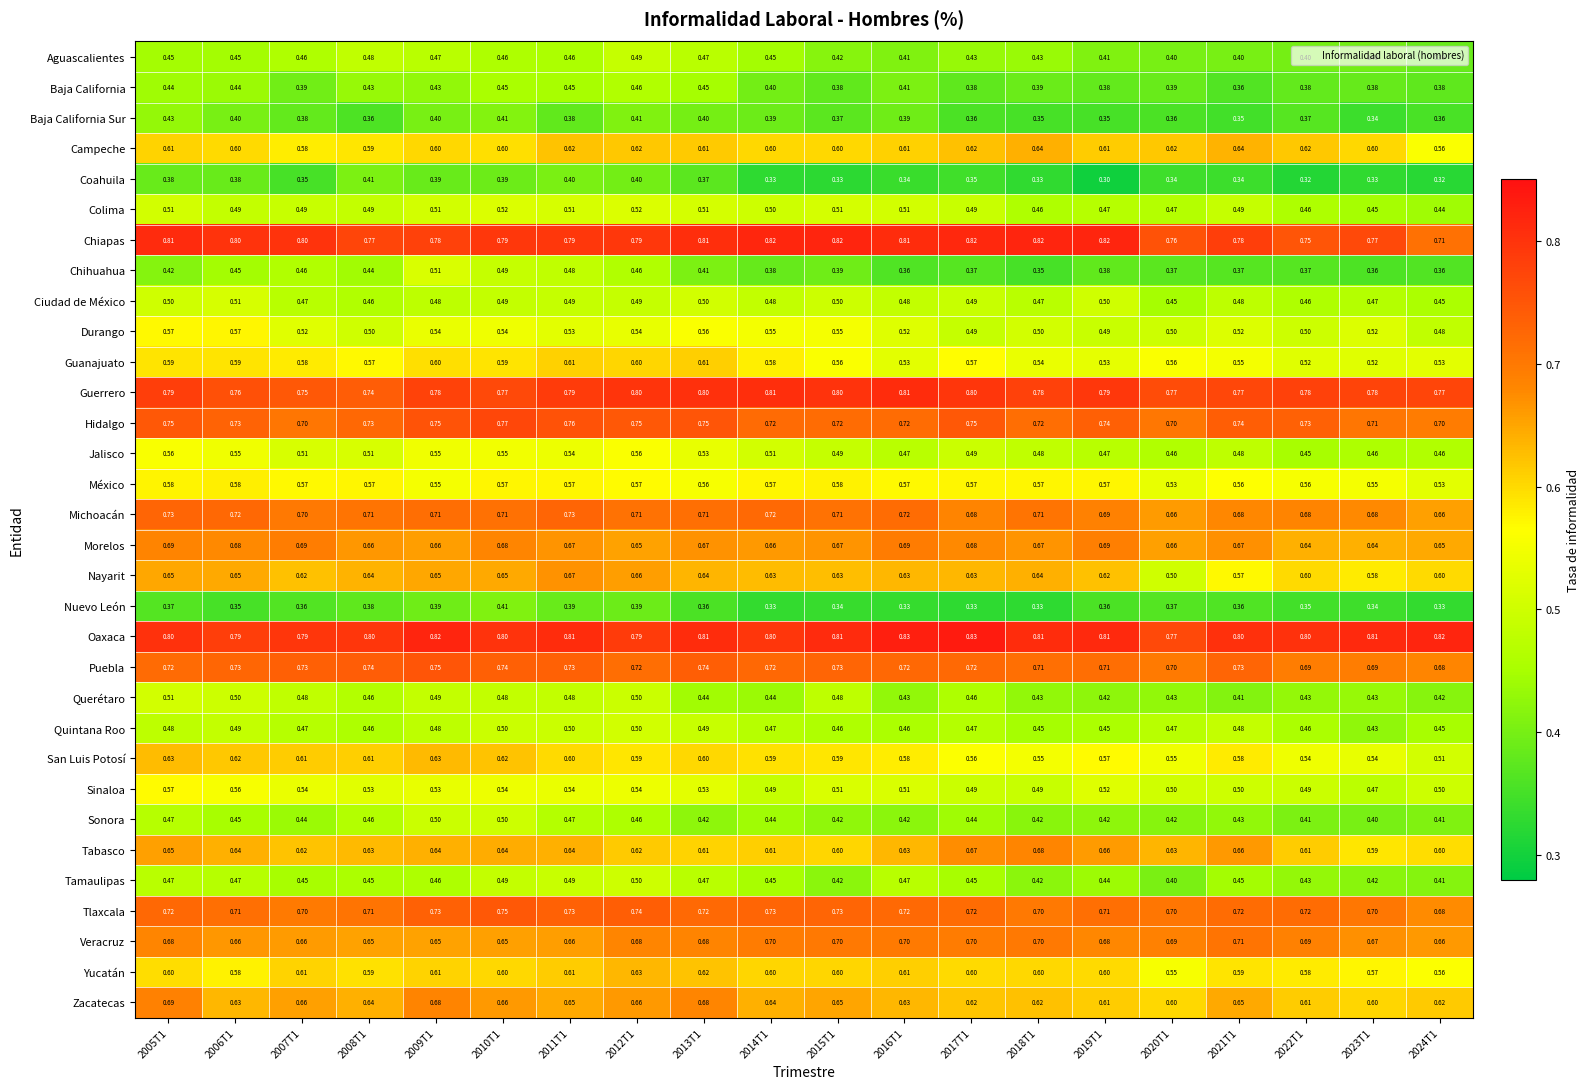

Which series has the largest total across all categories?

Oaxaca